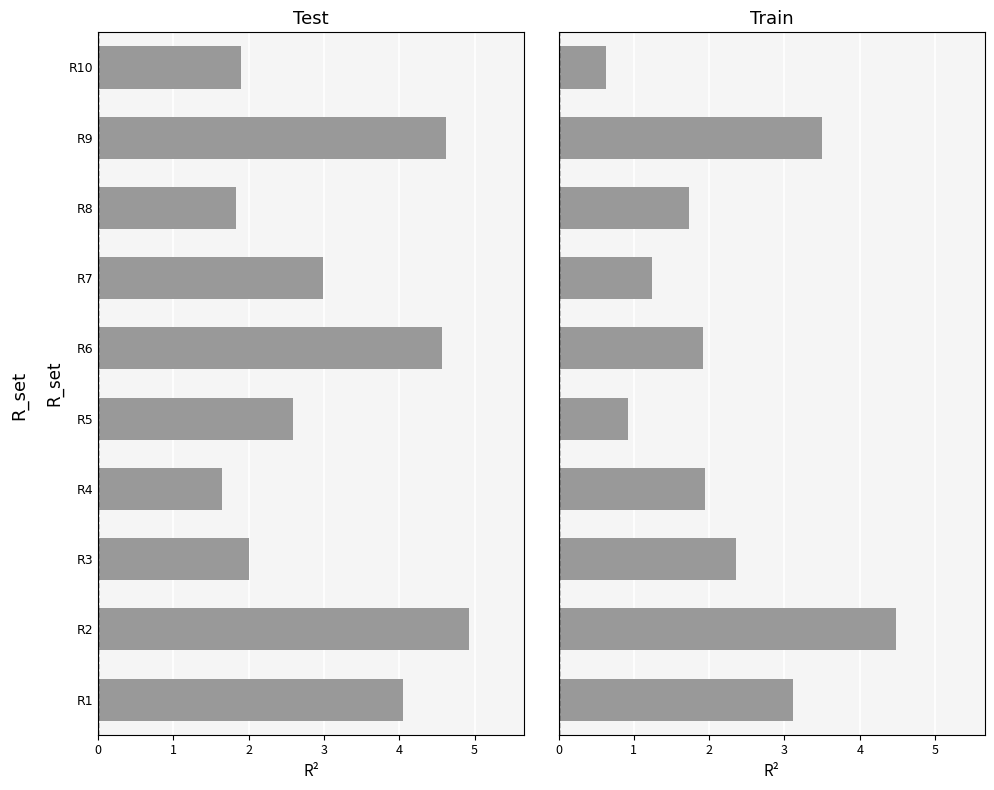

What is the difference between the highest and lowest values at R4?

0.3